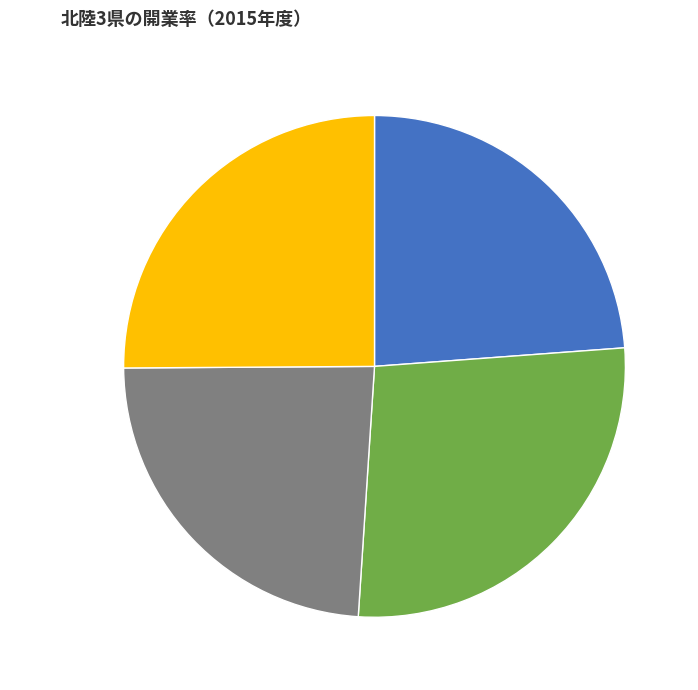

Between 北陸三県(単純平均） and 石川県, which is larger?

石川県